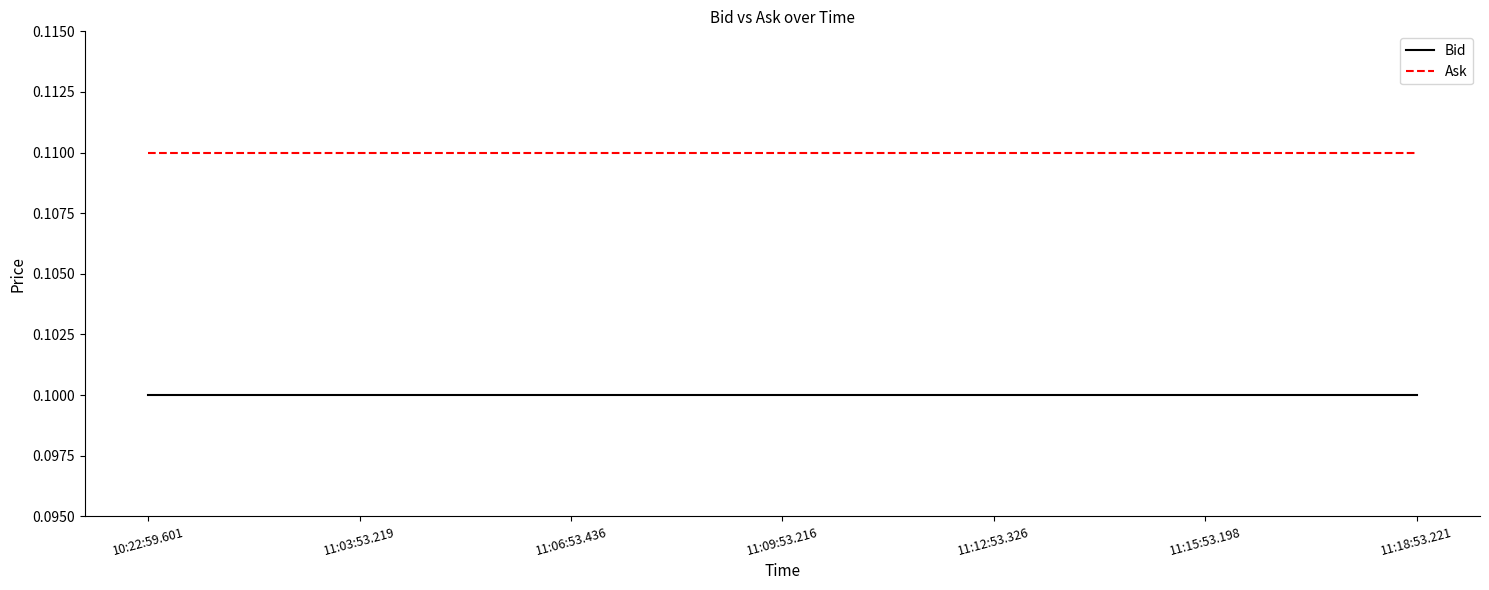

What is the total value across all series at 11:09:53.216?

0.2